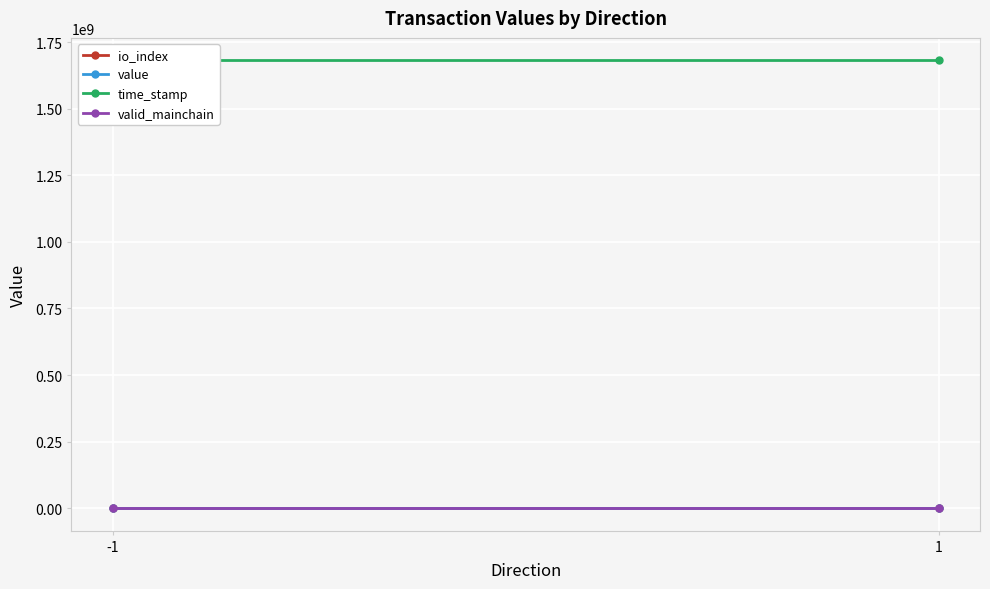

Rank the series by their maximum value, from lowest to highest.

io_index, valid_mainchain, value, time_stamp